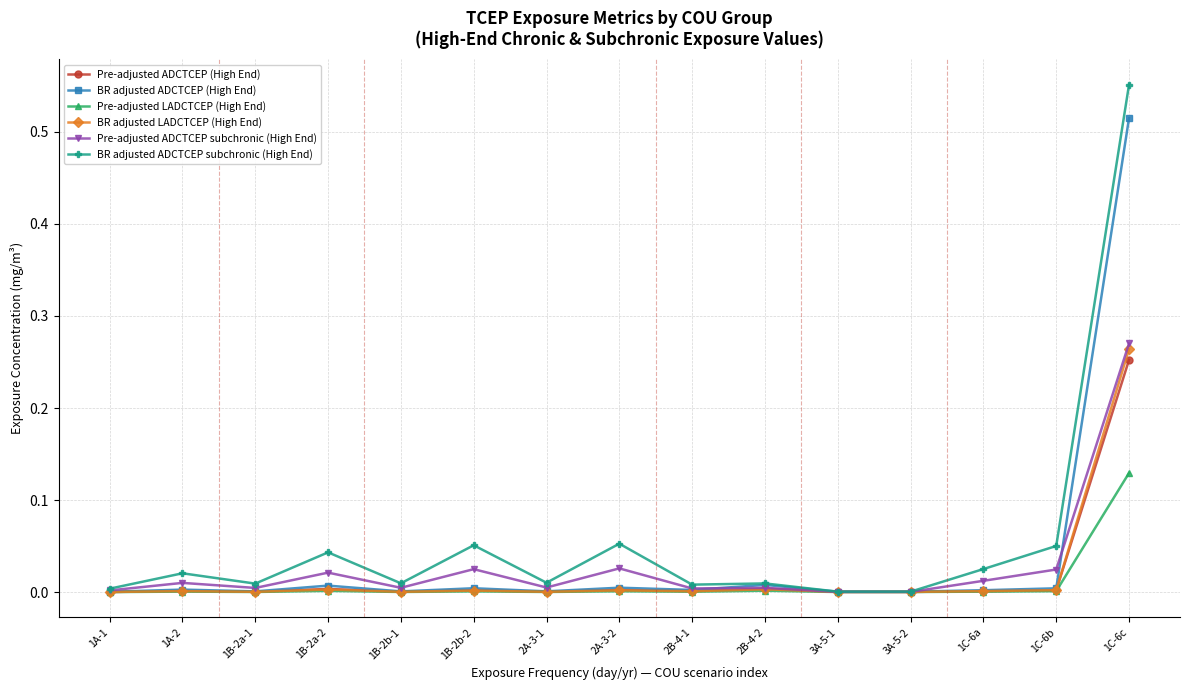

Which series has the widest spread of values?

BR adjusted ADCTCEP subchronic (High End)